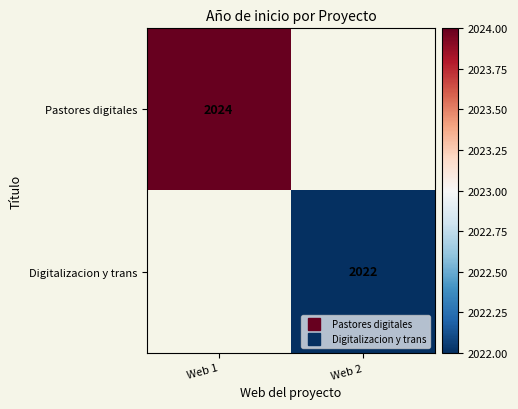

Rank the categories by Digitalizacion y trans value from lowest to highest.

Web 1, Web 2